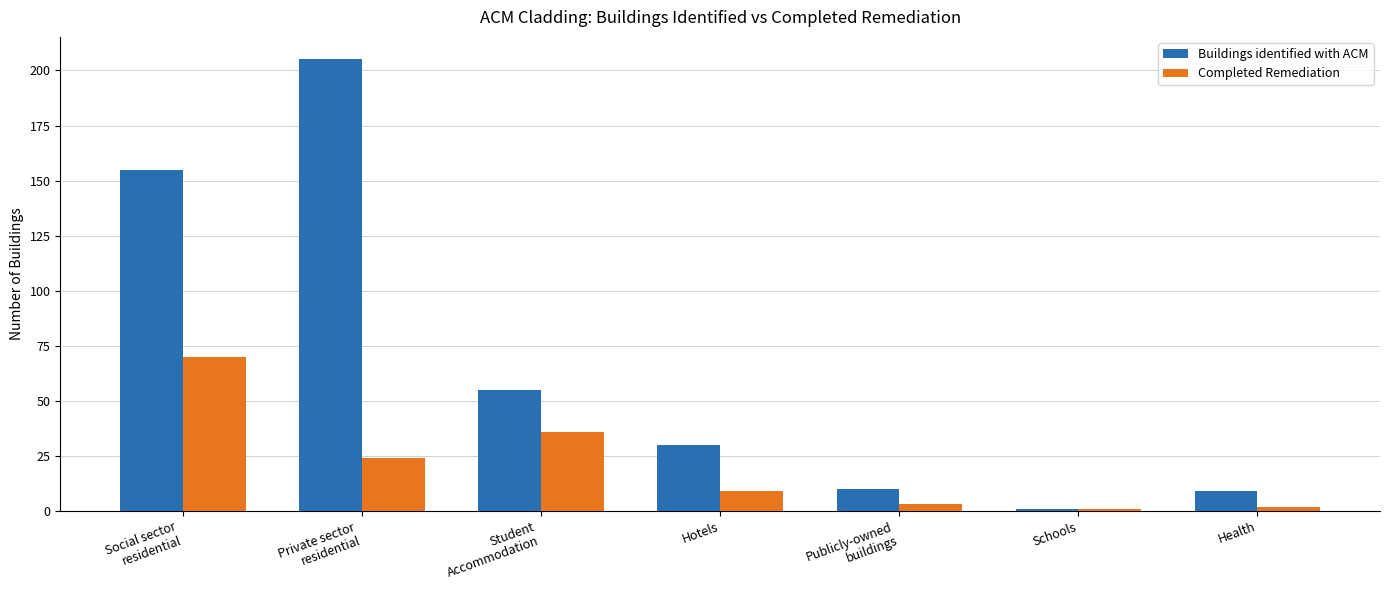

Are the bars horizontal?

No